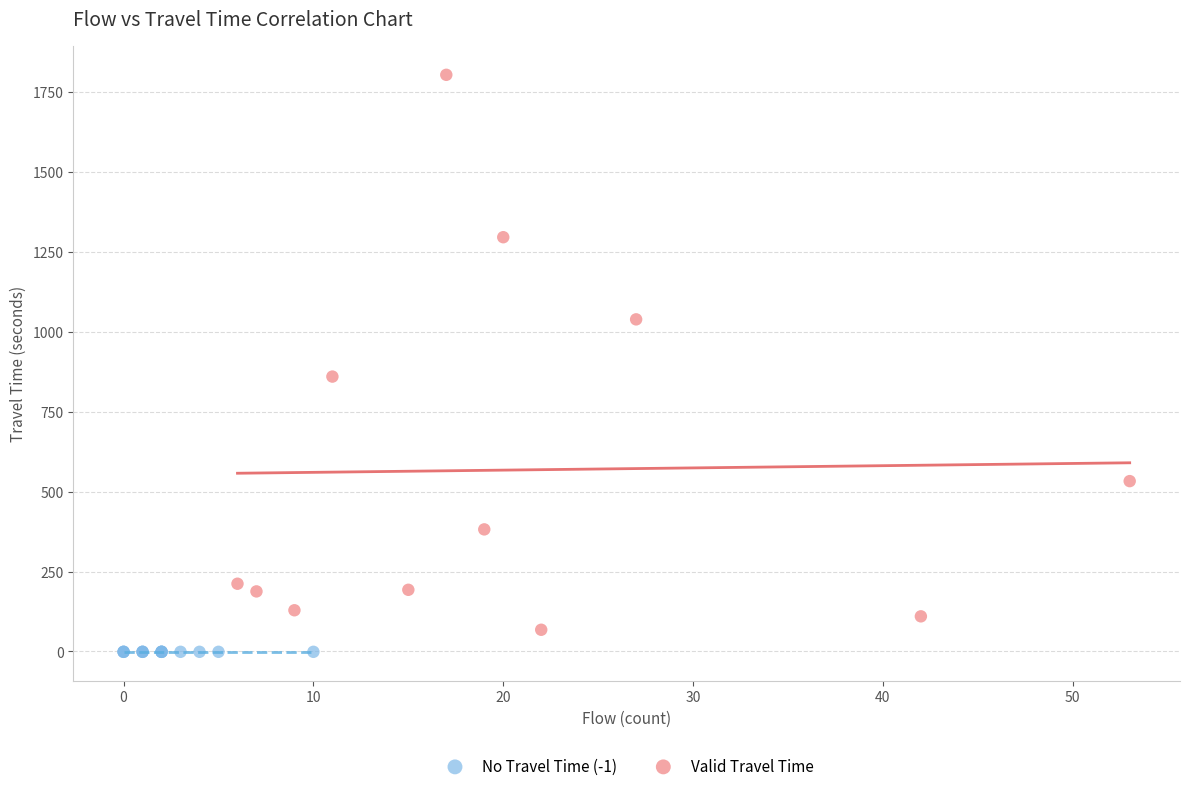

Which series contains the highest Y value?

Valid Travel Time